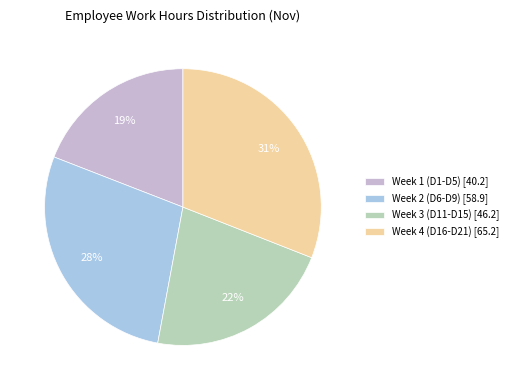

To the nearest percent, what is the combined percentage of Week 3 (D11-D15) [46.2] and Week 4 (D16-D21) [65.2]?

53%